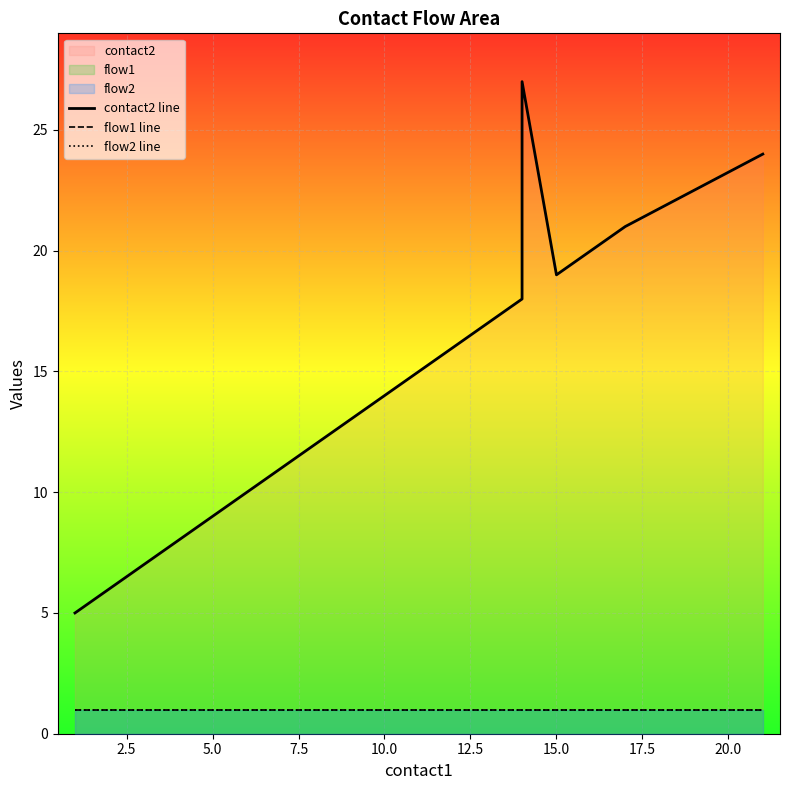

What is the maximum value for contact2 line?

27